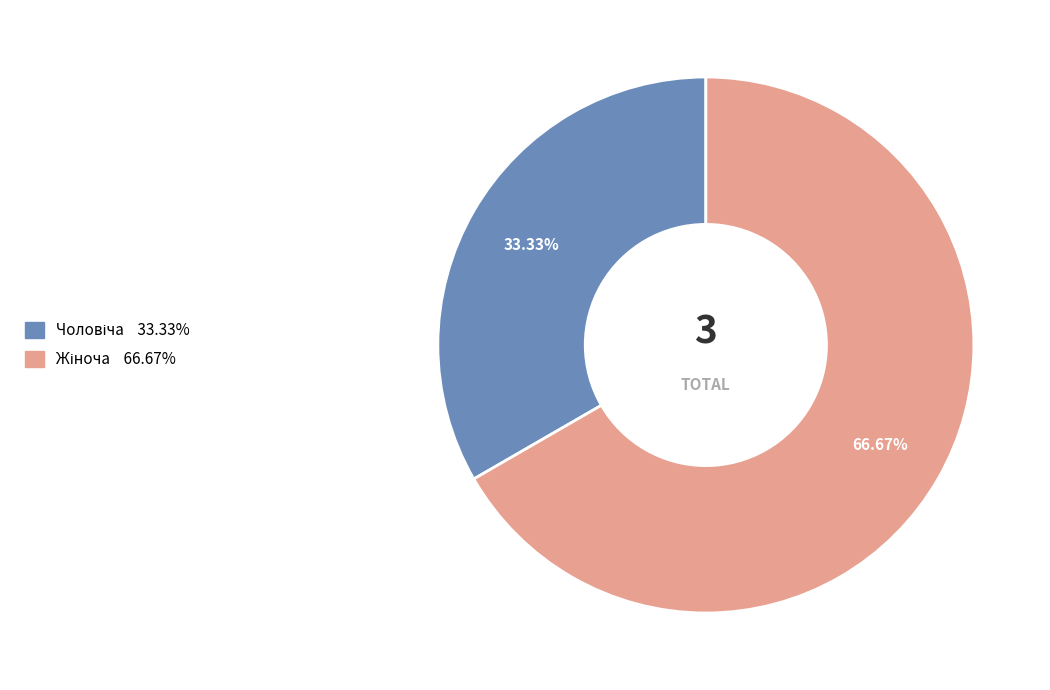

How many slices are in this pie chart?

2